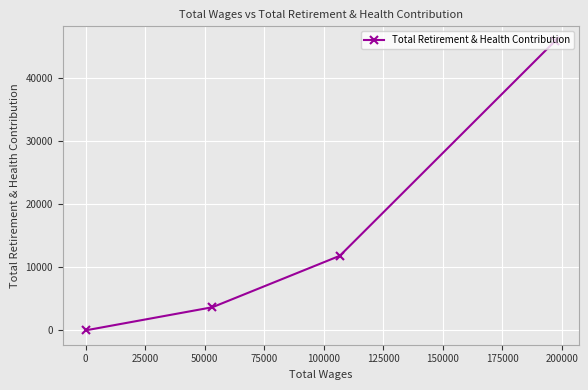

Does the chart display data point markers on the line(s)?

Yes